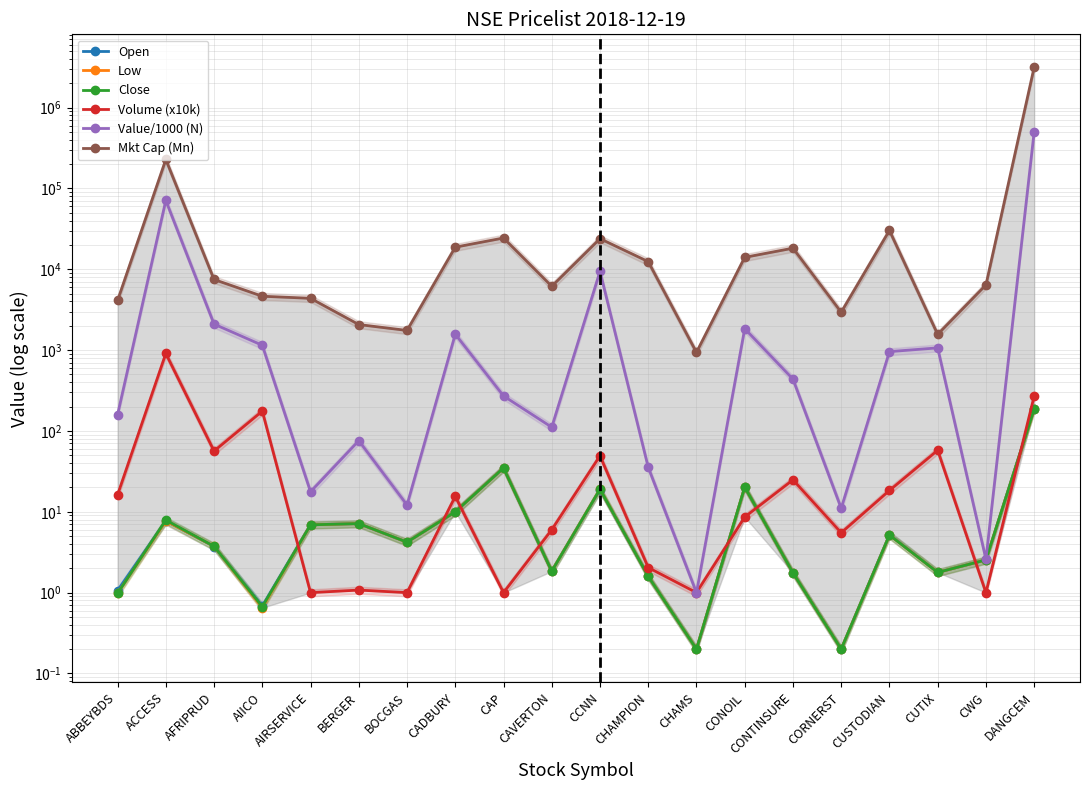

What is the difference between the highest and lowest values at CHAMPION?

12447.3